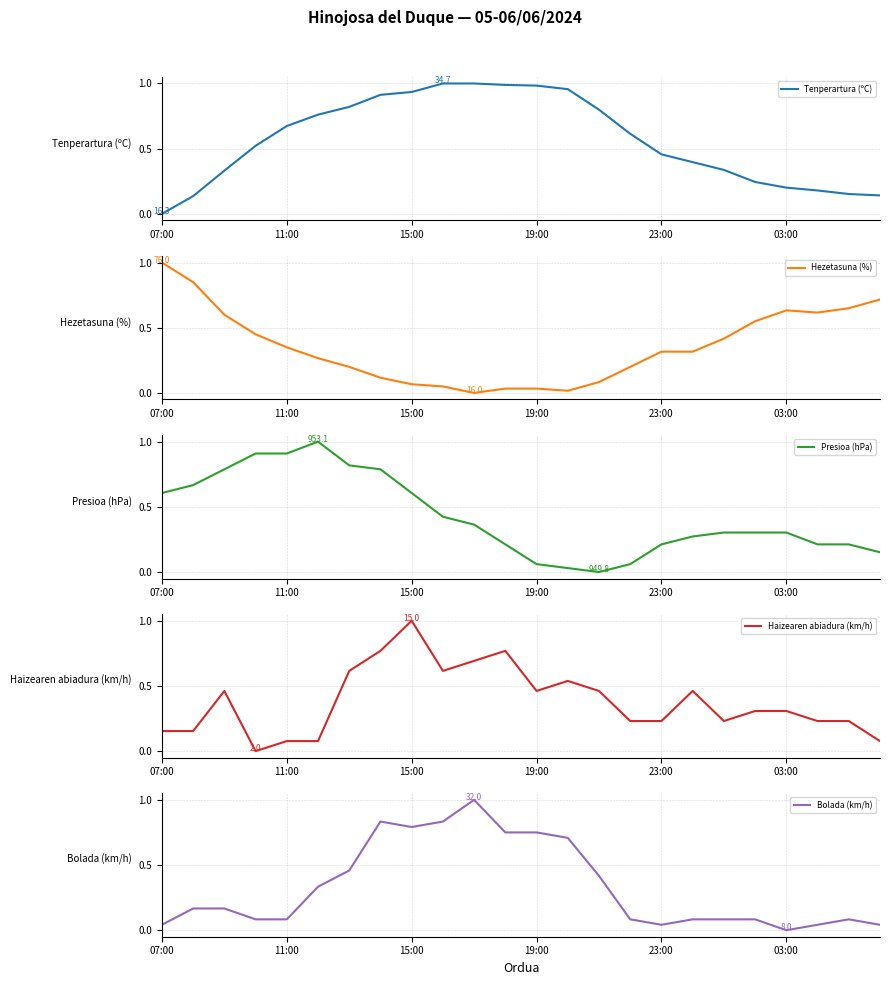

What is the total value across all series at 9?

2.9